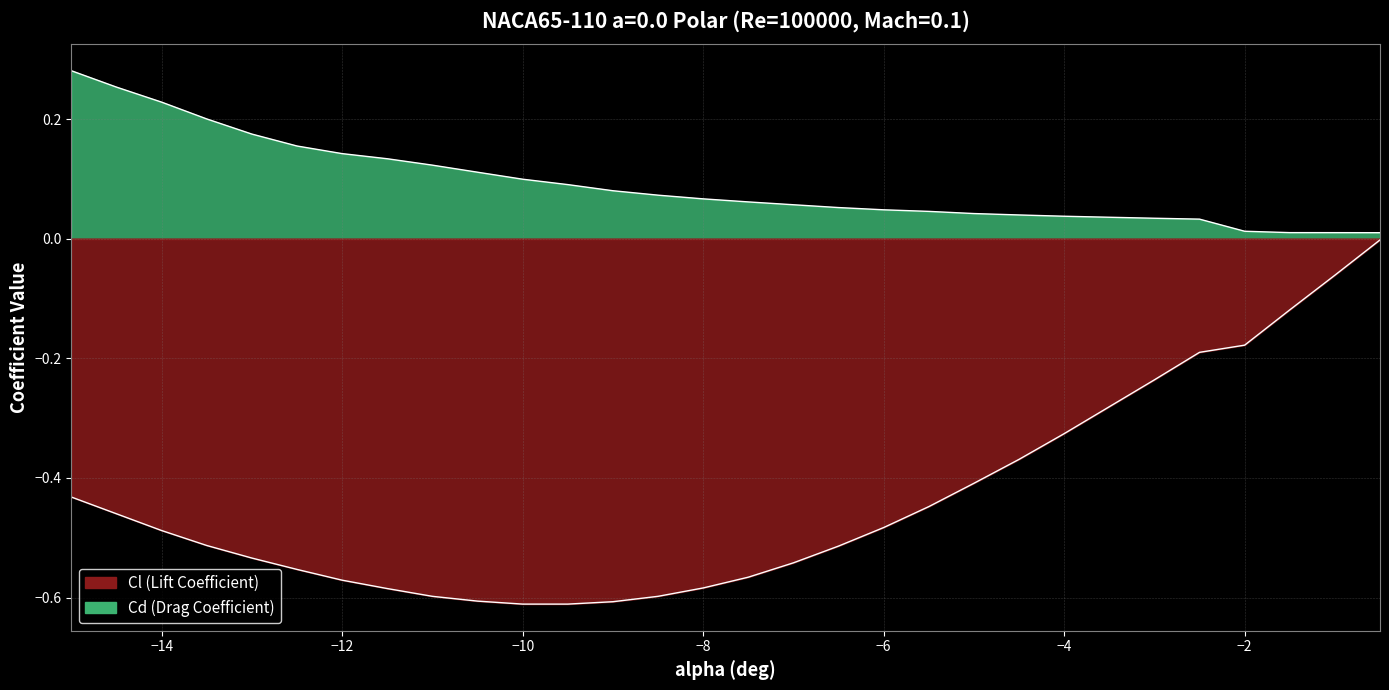

True or false: Cd and Cl intersect in this chart.

False